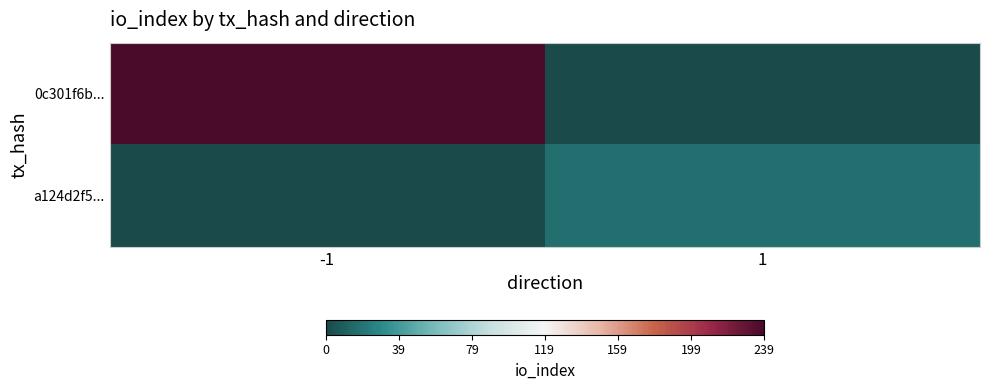

Reading left to right, list all the values displayed in this chart.

0c301f6b...: -1=239	1=0
a124d2f5...: -1=0	1=17